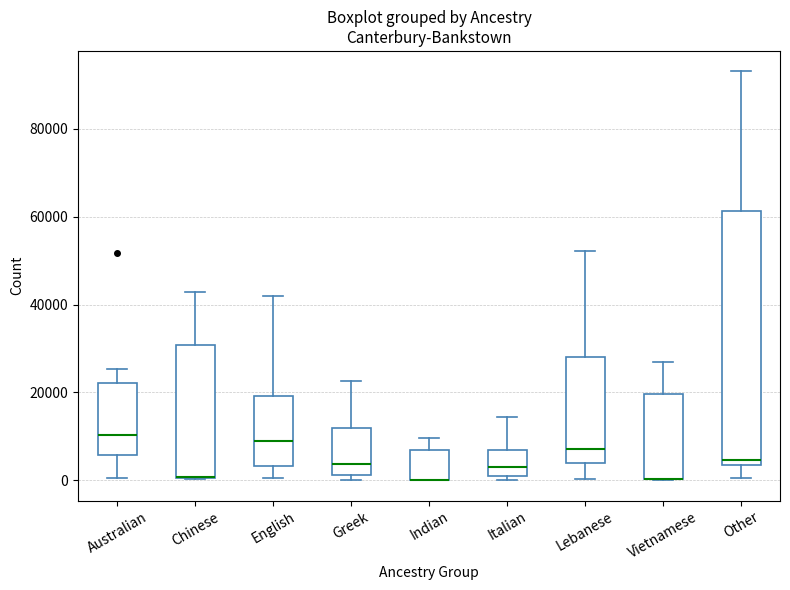

Reading left to right, read every box against the y-axis: the position of its median line, the range the box covers, and the ends of its whiskers. The values are not printed on the chart, so give them approximately, as read against the axis.

Australian: median 10000, box 6000 to 22000, whiskers 0 to 26000
Chinese: median 0 (drawn on the box's lower edge), box 0 to 30000, whiskers 0 to 42000
English: median 8000, box 4000 to 20000, whiskers 0 to 42000
Greek: median 4000, box 2000 to 12000, whiskers 0 to 22000
Indian: median 0 (drawn on the box's lower edge), box 0 to 6000, whiskers 0 to 10000
Italian: median 2000, box 0 to 6000, whiskers 0 (just below the box's lower edge) to 14000
Lebanese: median 8000, box 4000 to 28000, whiskers 0 to 52000
Vietnamese: median 0 (drawn on the box's lower edge), box 0 to 20000, whiskers 0 to 26000
Other: median 4000 (just above the box's lower edge), box 4000 to 62000, whiskers 0 to 94000